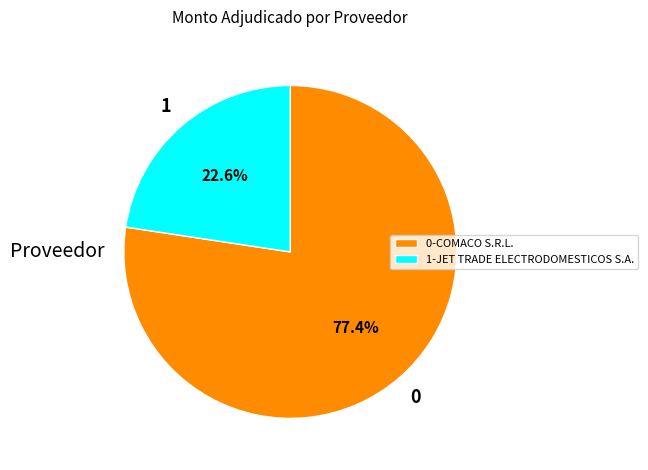

What is the majority slice?

0-COMACO S.R.L.